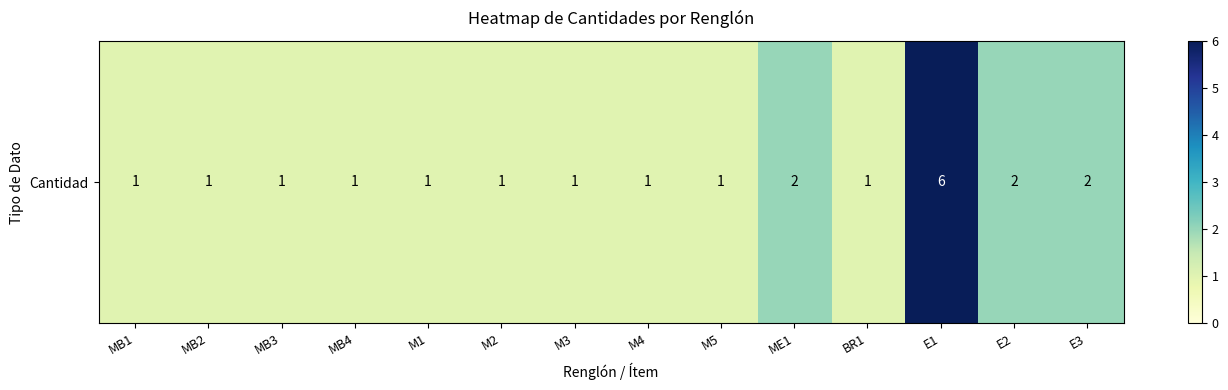

What is the sum of all values?

22